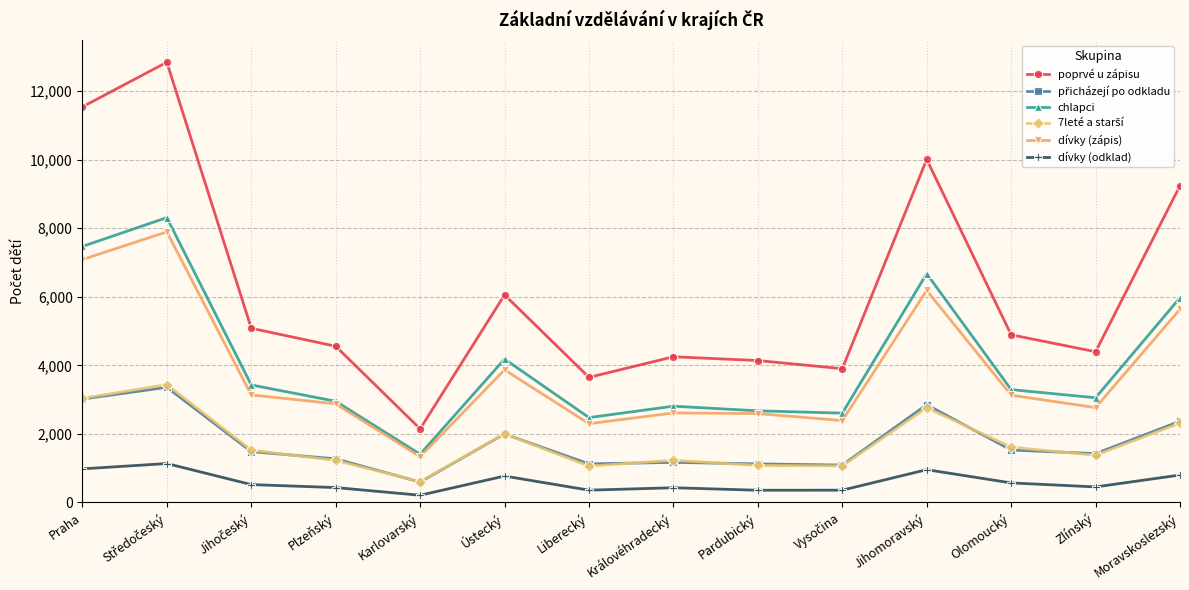

What is the difference between the maximum and second lowest values in the poprvé u zápisu series?

9193